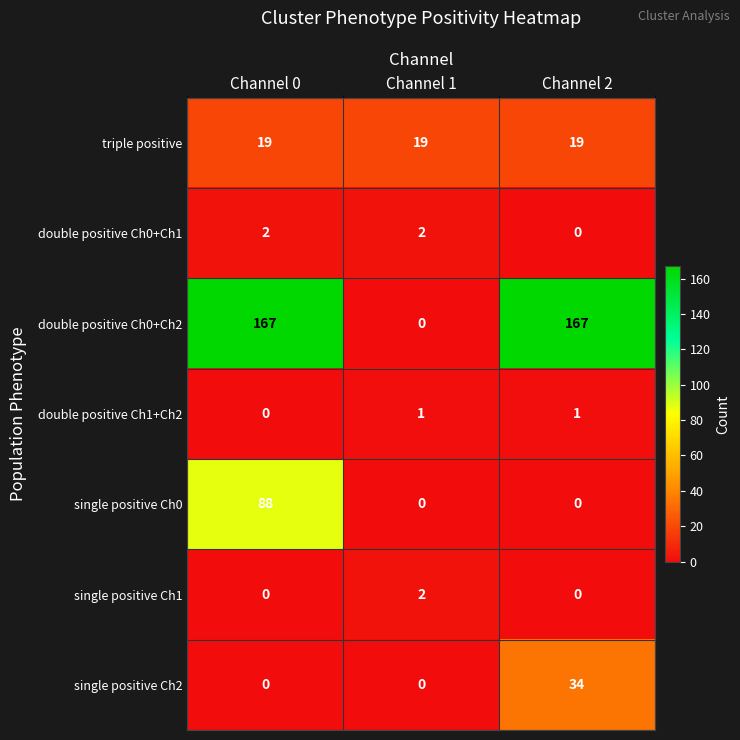

At which category is the sum across all series the highest?

Channel 0